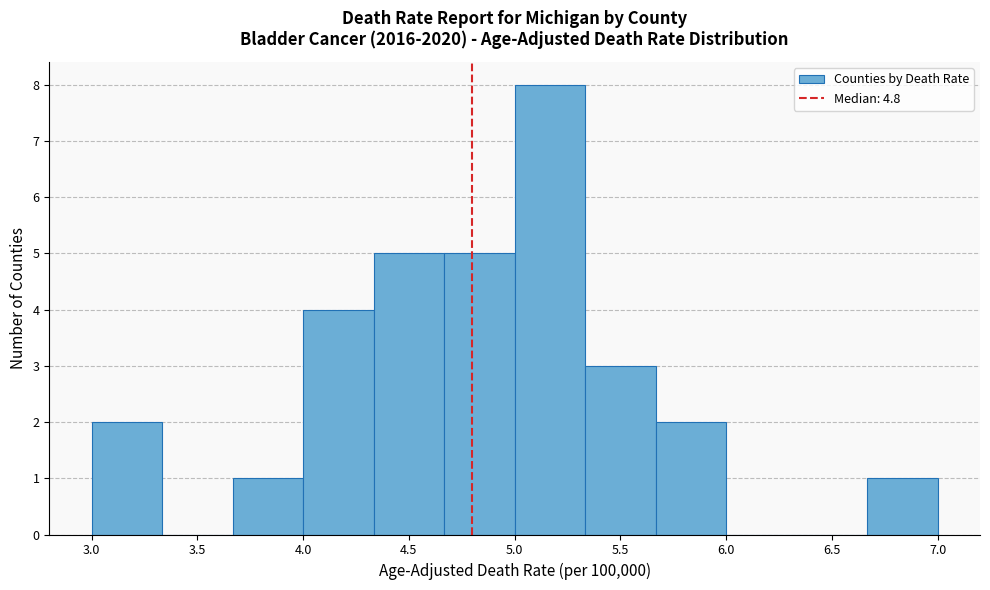

Over which range of the x-axis is the bar tallest?

5.00 to 5.35